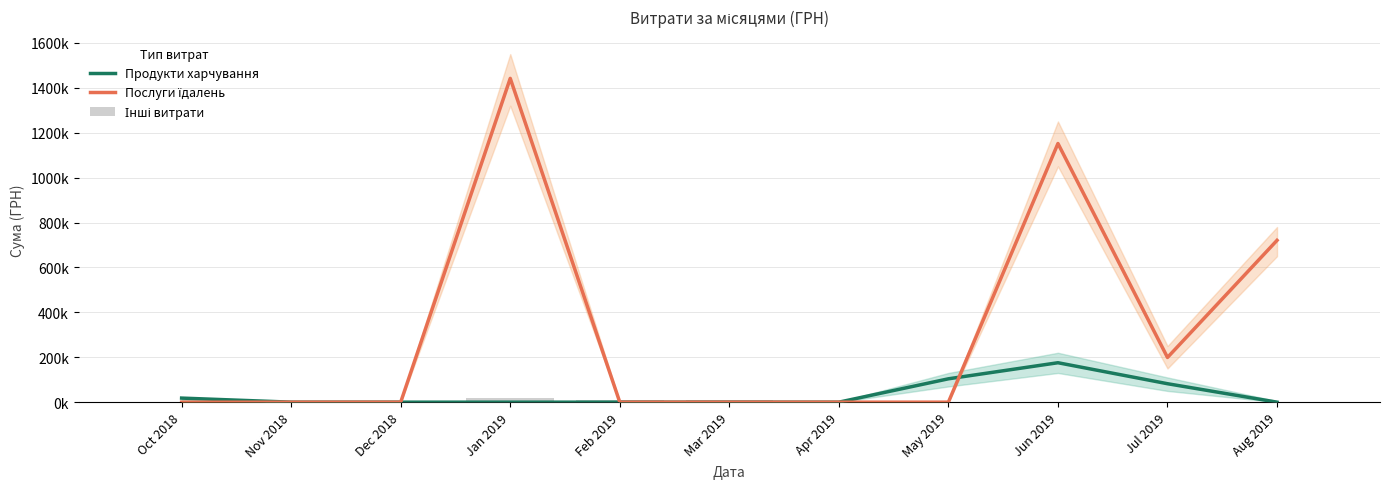

Between Mar 2019 and Jan 2019, which is larger?

Mar 2019